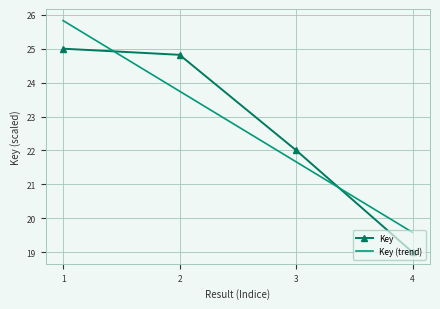

At which label is the value closest to 22?

3